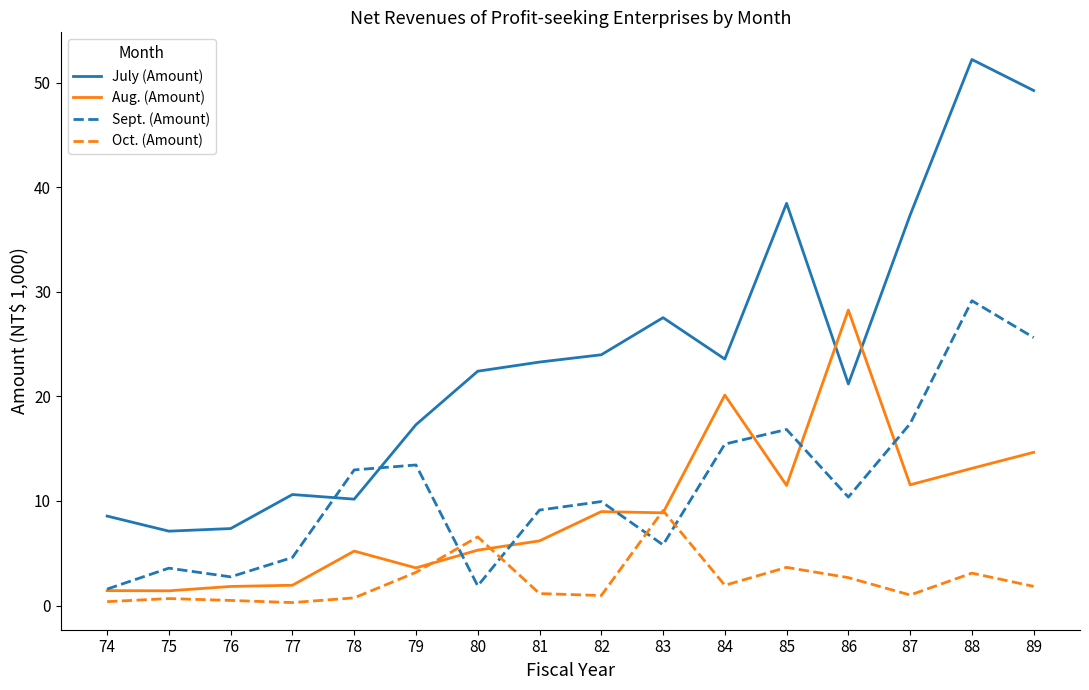

How many intersections are there between Sept. (Amount) and July (Amount)?

2